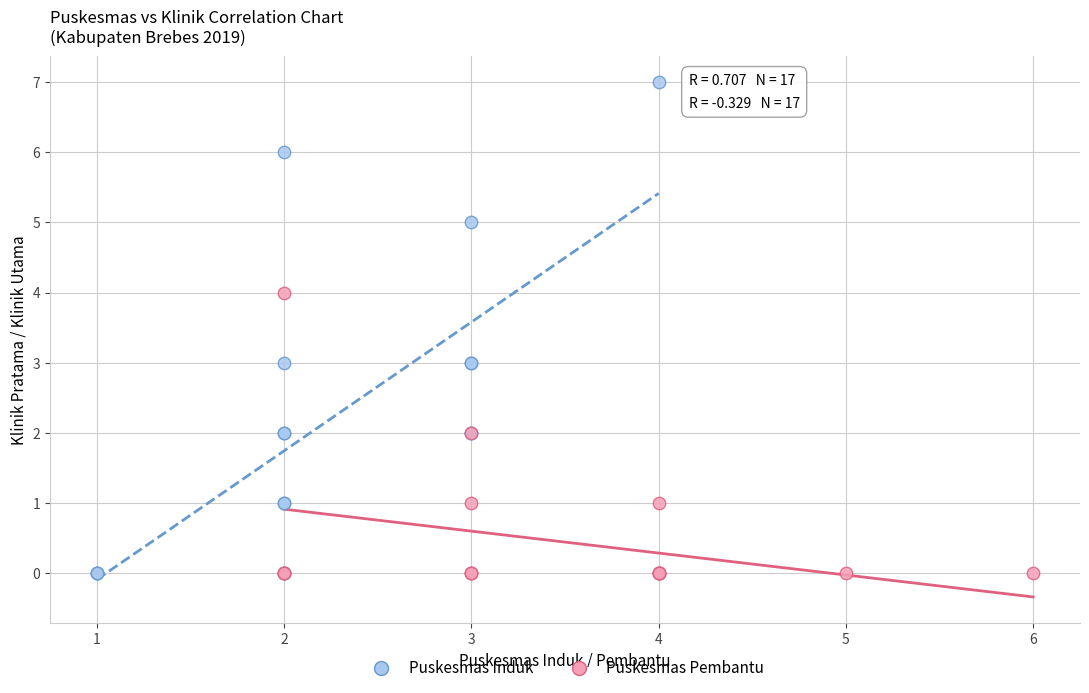

What are all the series names shown in the legend?

Puskesmas Induk, Puskesmas Pembantu